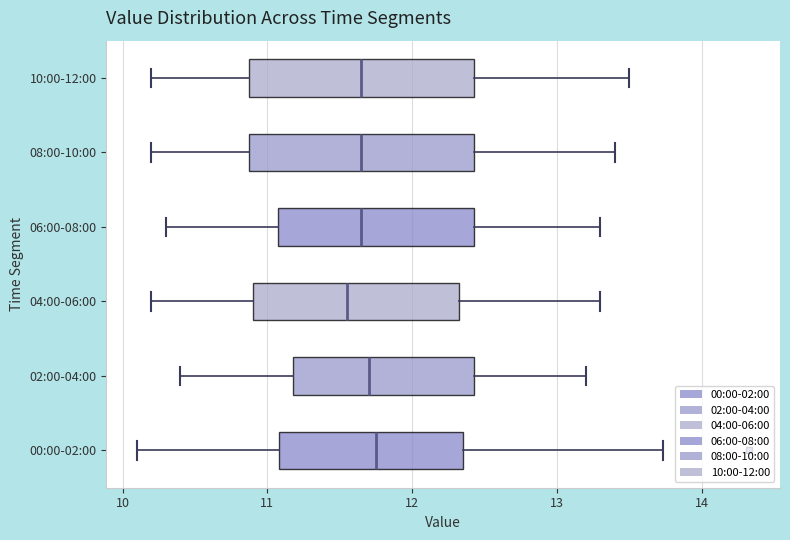

Reading bottom to top, transcribe this box plot: for each box, give where its median line is, the range the box spans, and where its two whiskers end, as read against the x-axis. The values are not printed on the chart, so give them approximately, as read against the axis.

00:00-02:00: median 11.8, box 11.1 to 12.4, whiskers 10.1 to 13.7
02:00-04:00: median 11.7, box 11.2 to 12.4, whiskers 10.4 to 13.2
04:00-06:00: median 11.6, box 10.9 to 12.3, whiskers 10.2 to 13.3
06:00-08:00: median 11.7, box 11.1 to 12.4, whiskers 10.3 to 13.3
08:00-10:00: median 11.7, box 10.9 to 12.4, whiskers 10.2 to 13.4
10:00-12:00: median 11.7, box 10.9 to 12.4, whiskers 10.2 to 13.5